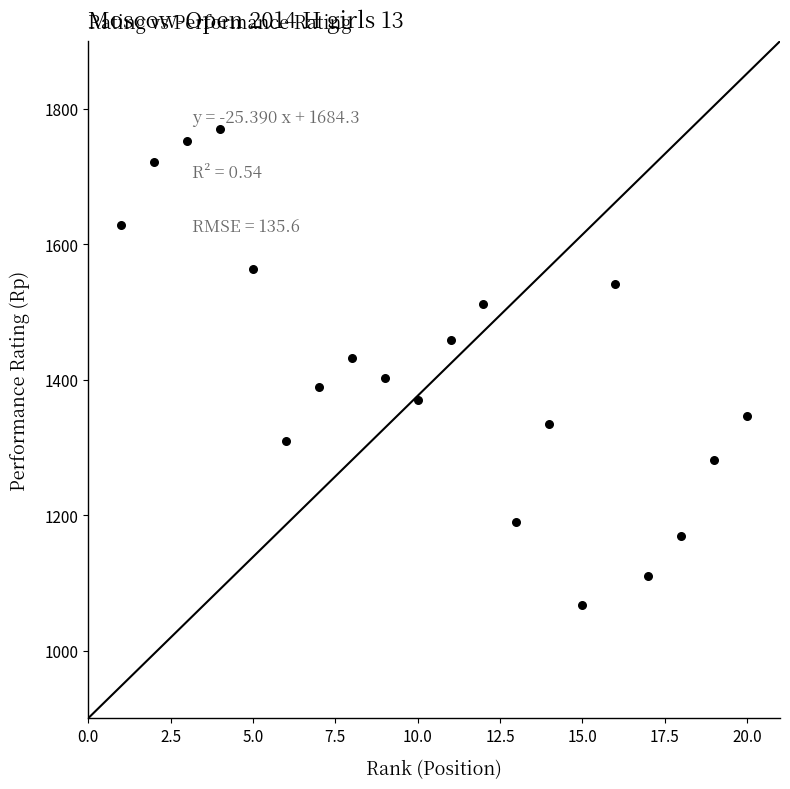

Count the number of points in this scatter plot.

20